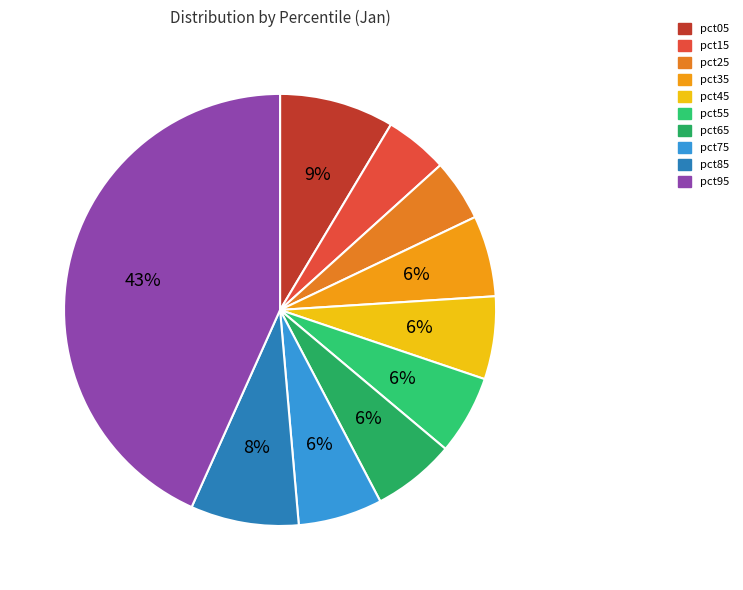

Which category has the biggest portion of the pie?

pct95